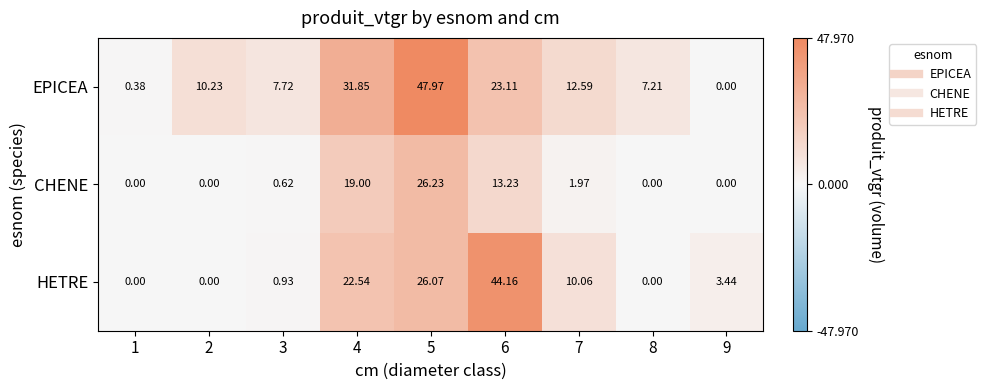

Which series has the largest range (max minus min)?

EPICEA